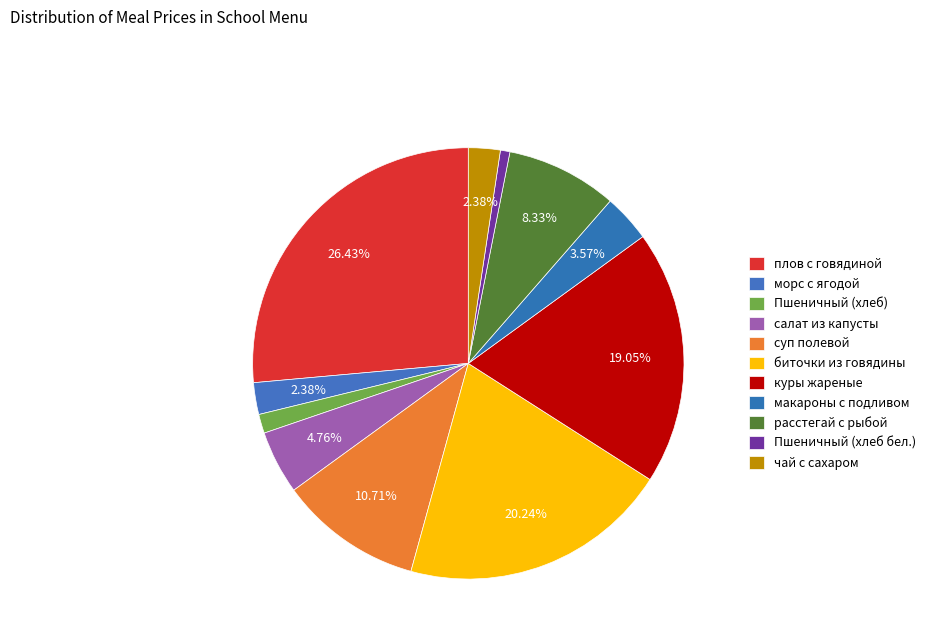

What is the total percentage of суп полевой and макароны с подливом?

14.3%